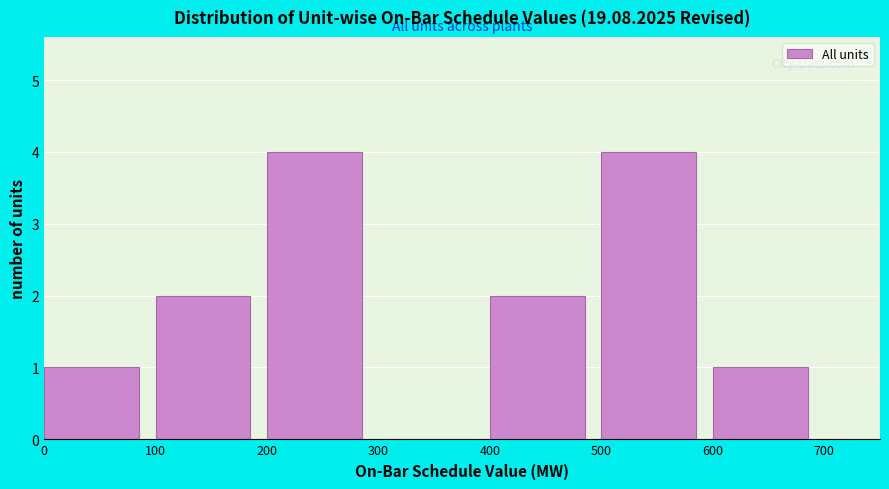

What is the height of the bar covering 500 to 600 on the x-axis? The values are not printed on the chart, so give them approximately, as read against the axis.

4